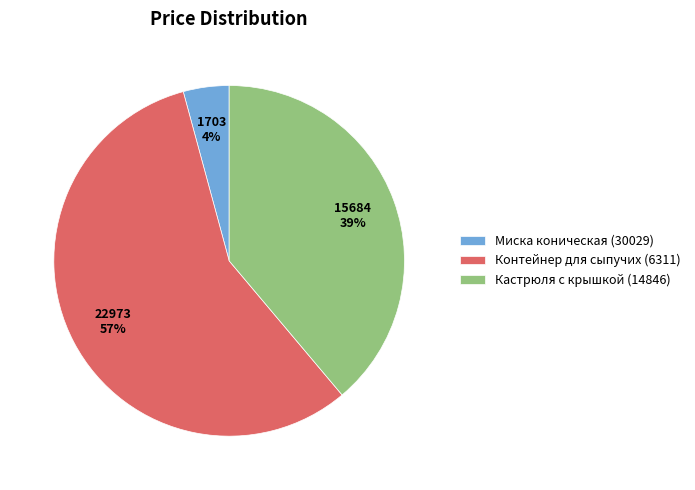

True or false: Кастрюля с крышкой (14846) accounts for 24% of the total.

False